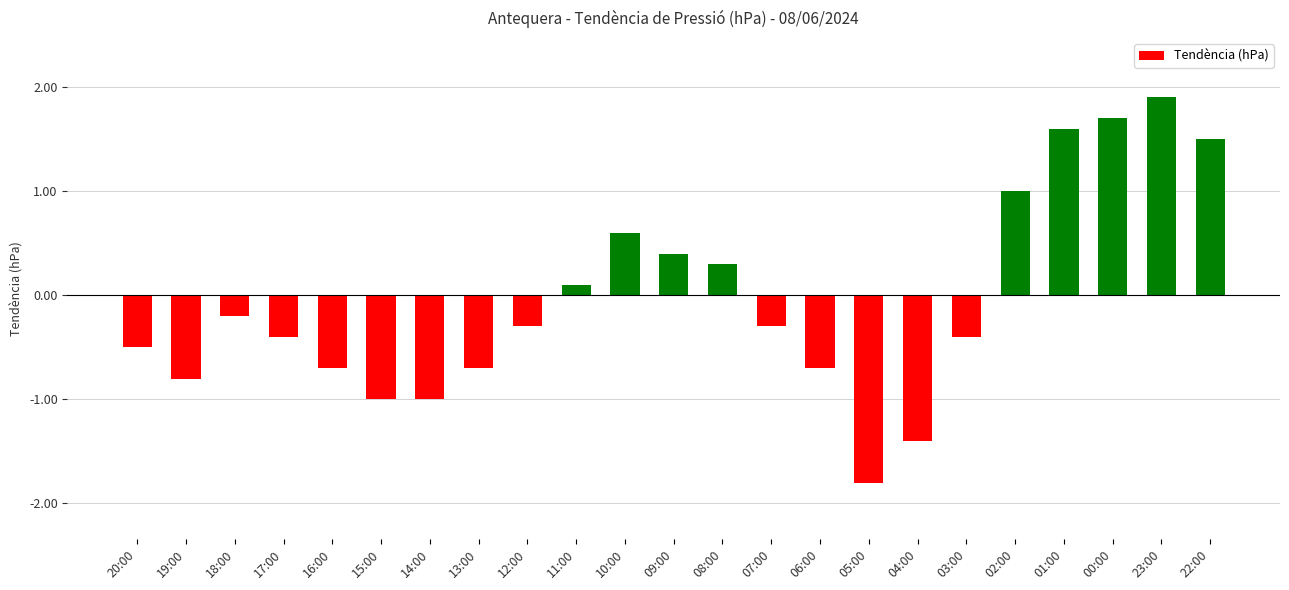

What is the minimum value shown in the chart?

-1.8